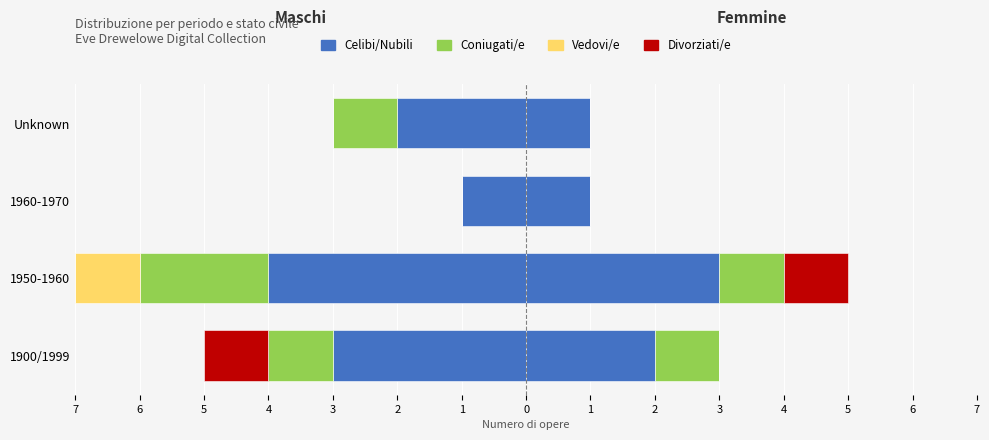

The Divorziati/e series shows 0.4 at 1900/1999. True or false?

False